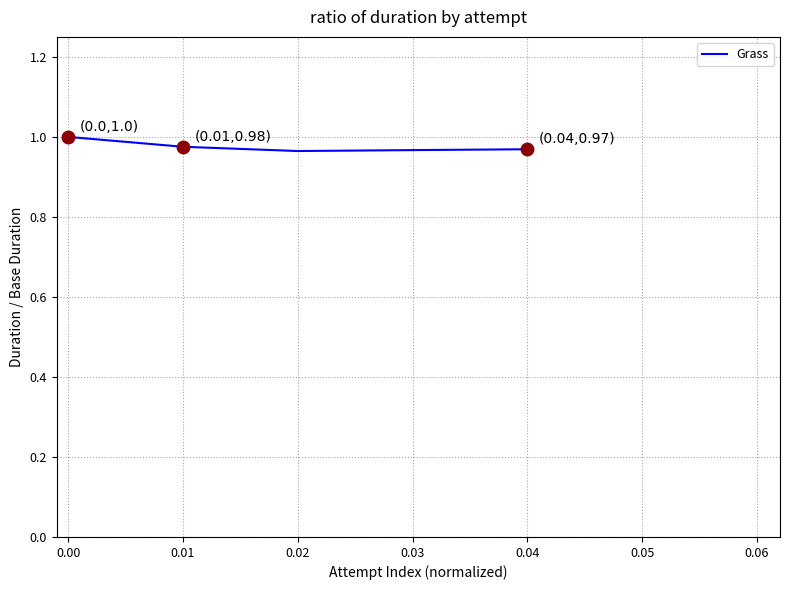

The chart shows a value of 1.0 at 0.01. True or false?

True